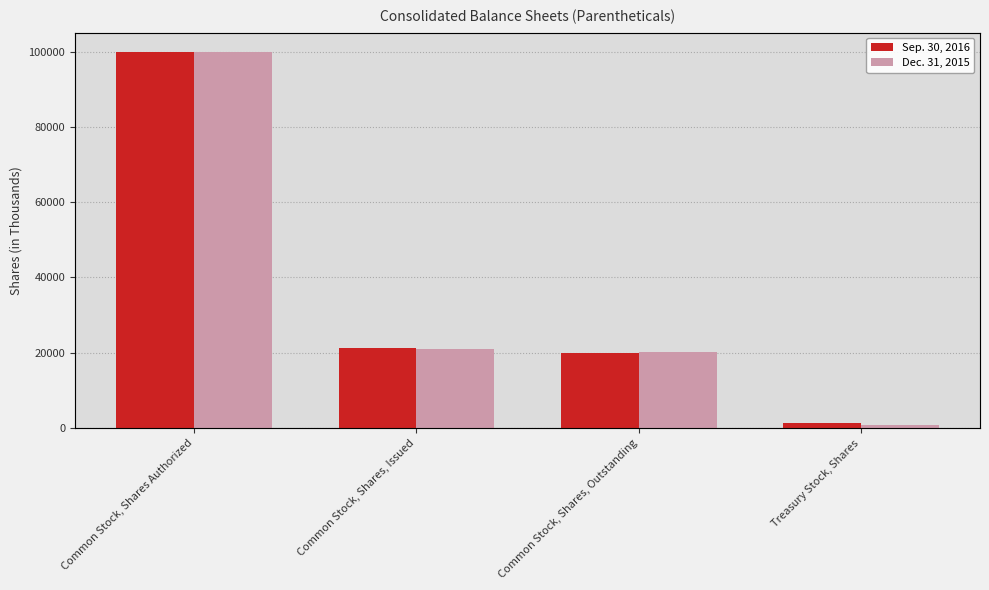

At which category does the chart reach its minimum across all series?

Treasury Stock, Shares